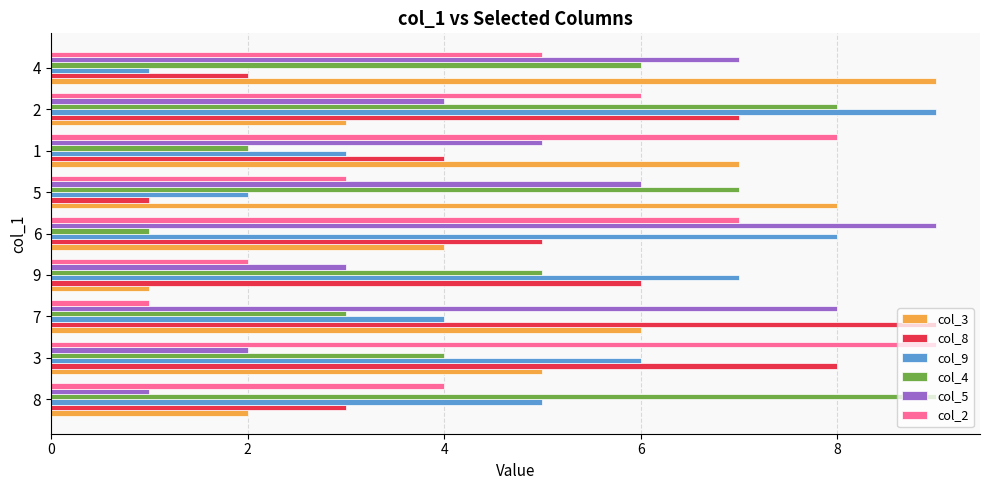

Count the number of categories in the chart.

9